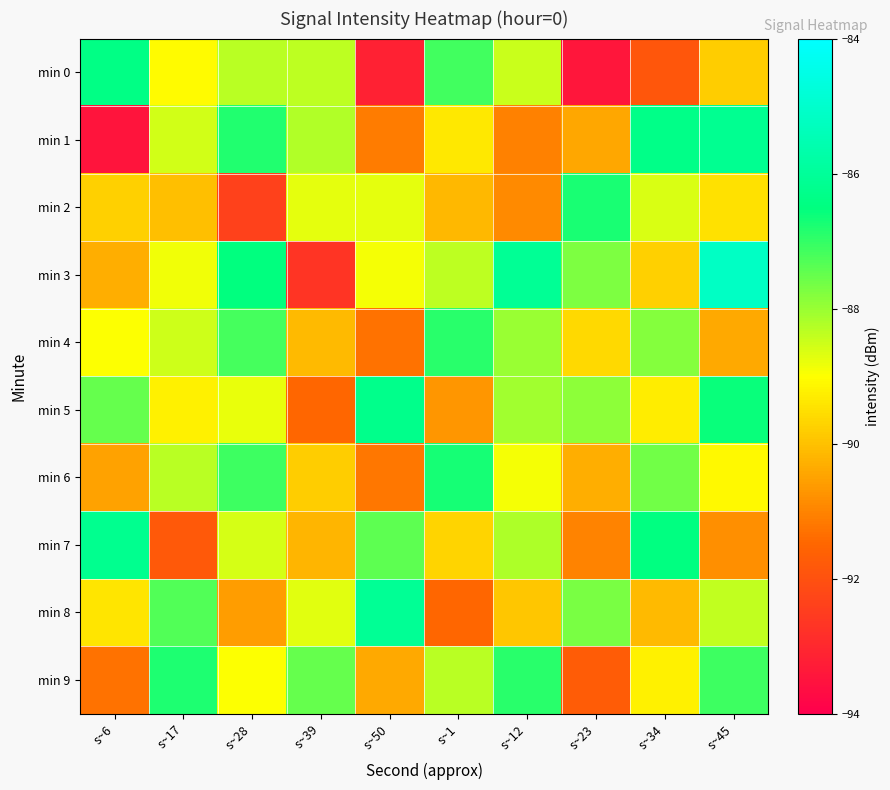

Reading left to right, extract all data points from this chart.

min 0: s~6=-86.4	s~17=-89.0	s~28=-88.3	s~39=-88.3	s~50=-93.2	s~1=-87.1	s~12=-88.5	s~23=-93.4	s~34=-91.9	s~45=-89.8
min 1: s~6=-93.5	s~17=-88.5	s~28=-86.8	s~39=-88.2	s~50=-91.1	s~1=-89.4	s~12=-91.0	s~23=-90.4	s~34=-86.3	s~45=-86.2
min 2: s~6=-89.8	s~17=-90.0	s~28=-92.4	s~39=-88.8	s~50=-88.8	s~1=-90.2	s~12=-90.9	s~23=-86.8	s~34=-88.6	s~45=-89.5
min 3: s~6=-90.3	s~17=-88.9	s~28=-86.5	s~39=-92.7	s~50=-88.9	s~1=-88.3	s~12=-86.1	s~23=-87.7	s~34=-89.8	s~45=-85.2
min 4: s~6=-89.0	s~17=-88.5	s~28=-87.2	s~39=-90.1	s~50=-91.3	s~1=-86.9	s~12=-88.0	s~23=-89.6	s~34=-87.8	s~45=-90.4
min 5: s~6=-87.5	s~17=-89.2	s~28=-88.8	s~39=-91.5	s~50=-86.3	s~1=-90.7	s~12=-88.1	s~23=-87.9	s~34=-89.3	s~45=-86.6
min 6: s~6=-90.5	s~17=-88.3	s~28=-87.1	s~39=-89.8	s~50=-91.2	s~1=-86.7	s~12=-88.9	s~23=-90.3	s~34=-87.6	s~45=-89.1
min 7: s~6=-86.2	s~17=-91.8	s~28=-88.6	s~39=-90.2	s~50=-87.4	s~1=-89.7	s~12=-88.2	s~23=-91.0	s~34=-86.5	s~45=-90.8
min 8: s~6=-89.4	s~17=-87.3	s~28=-90.6	s~39=-88.7	s~50=-86.1	s~1=-91.5	s~12=-89.9	s~23=-87.7	s~34=-90.1	s~45=-88.4
min 9: s~6=-91.3	s~17=-86.8	s~28=-89.0	s~39=-87.5	s~50=-90.4	s~1=-88.3	s~12=-86.9	s~23=-91.7	s~34=-89.2	s~45=-87.1